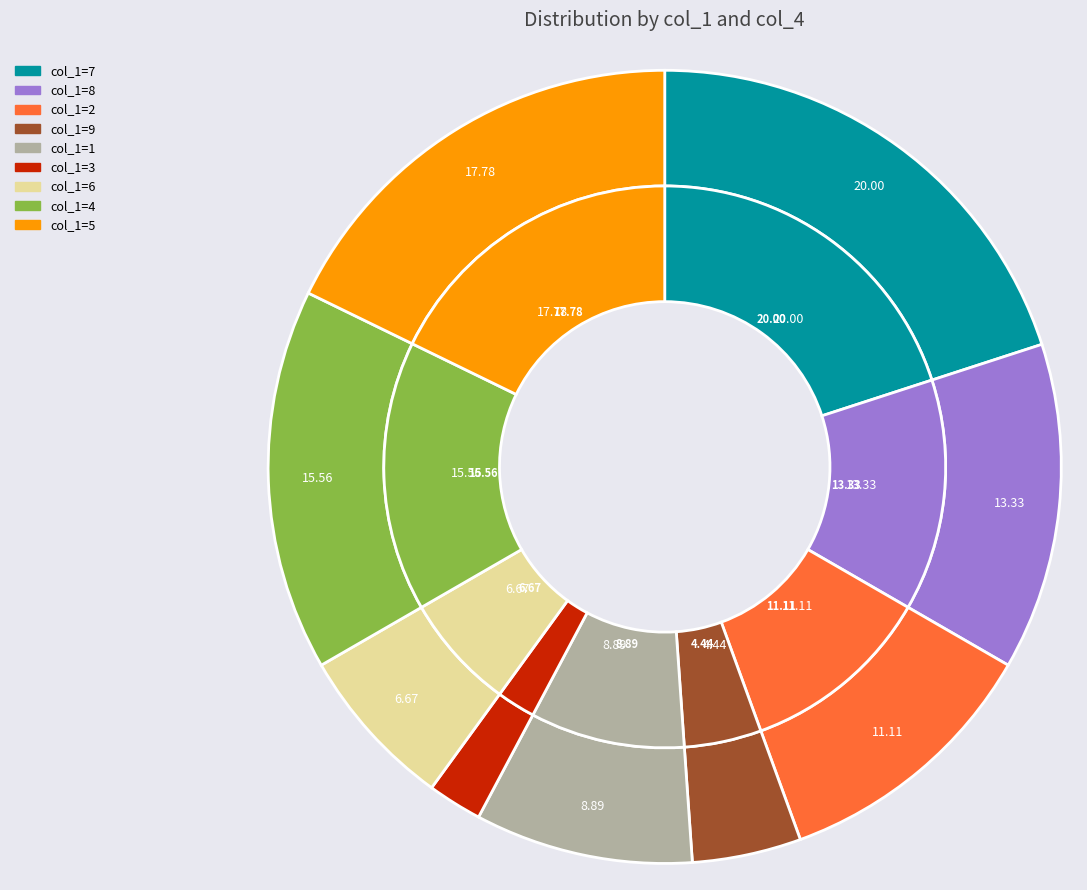

Count the number of slices in the pie.

9